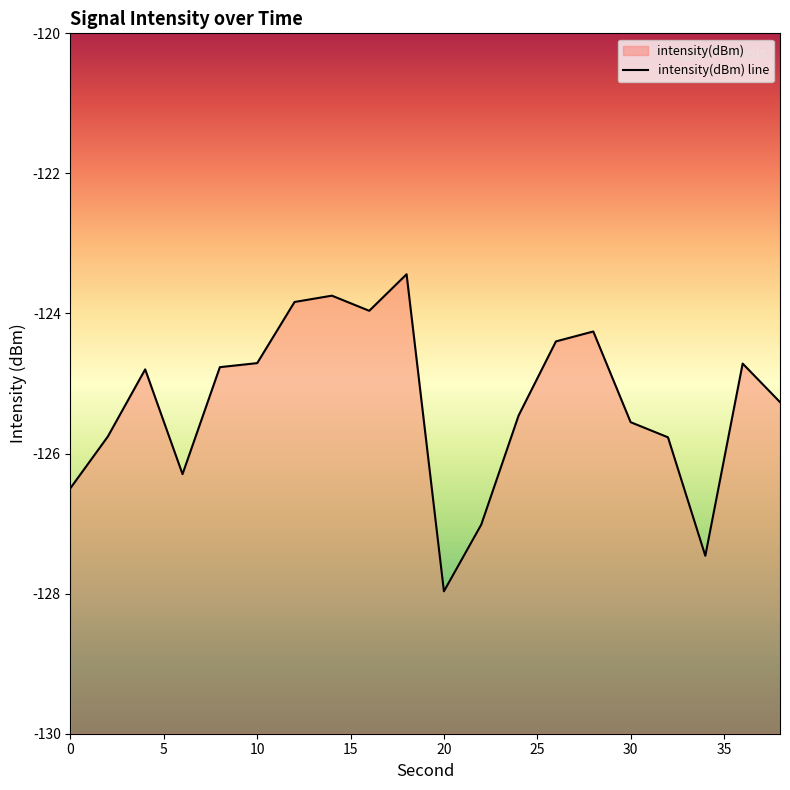

At which label is the value closest to -125?

4